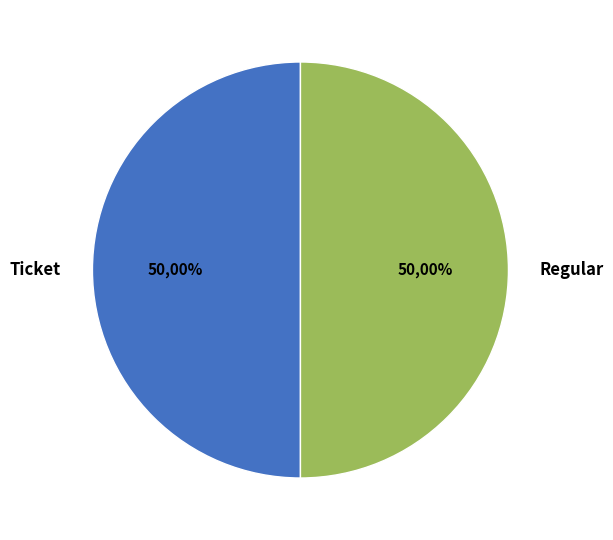

Which slice is the largest?

Regular